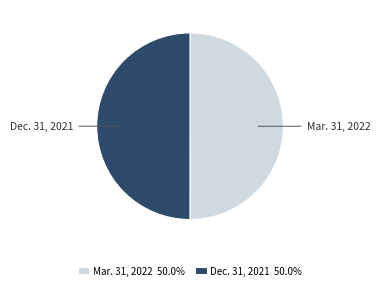

What is the ratio of the value at Dec. 31, 2021 to the value at Mar. 31, 2022?

1.0